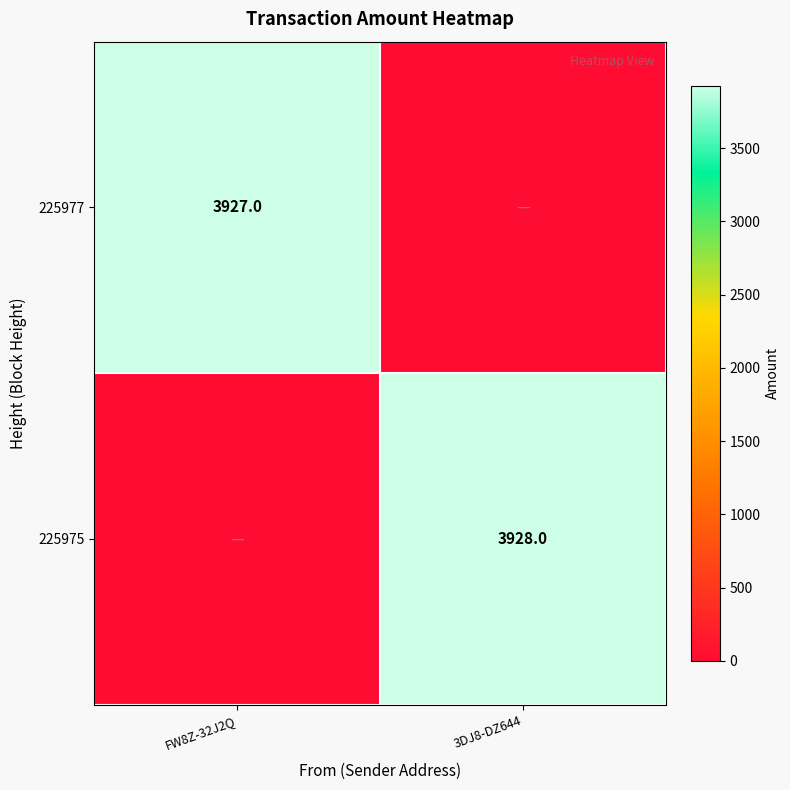

What is the spread (max minus min) of values at FW8Z-32J2Q?

3927